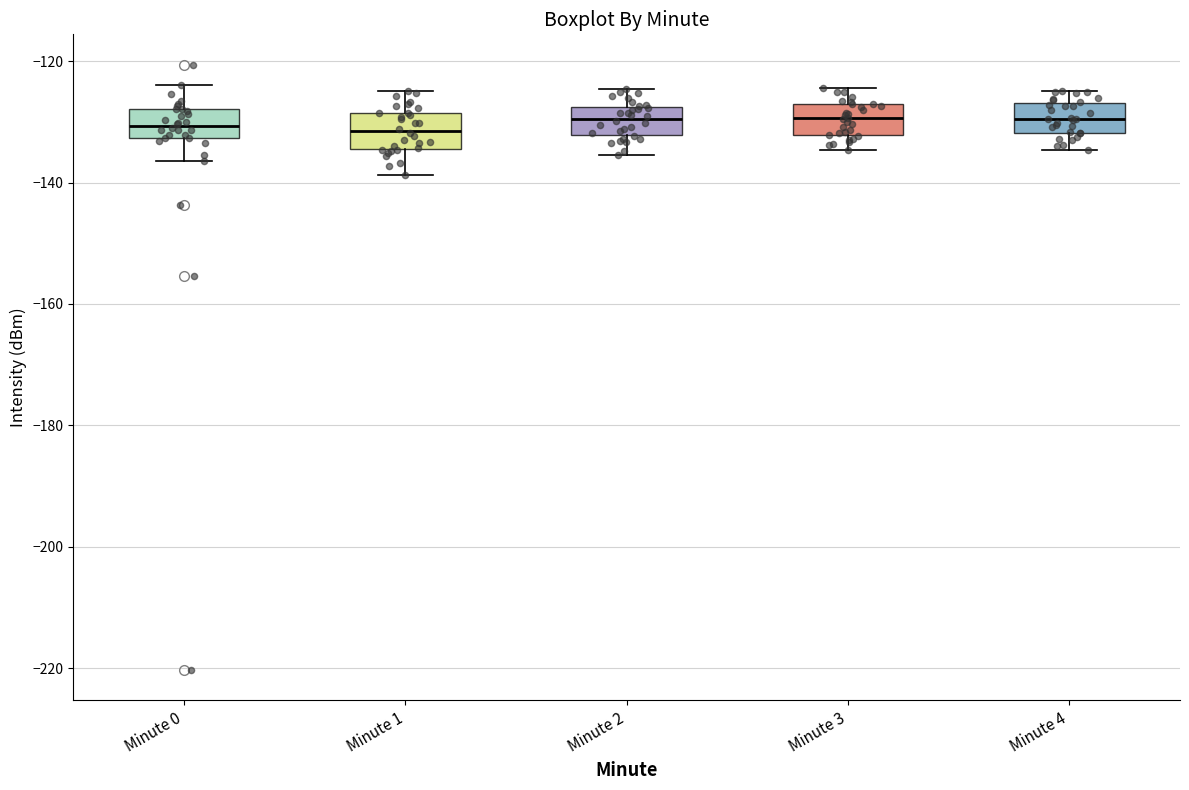

Where is the upper edge of the box for Minute 1 on the y-axis? The values are not printed on the chart, so give them approximately, as read against the axis.

-128